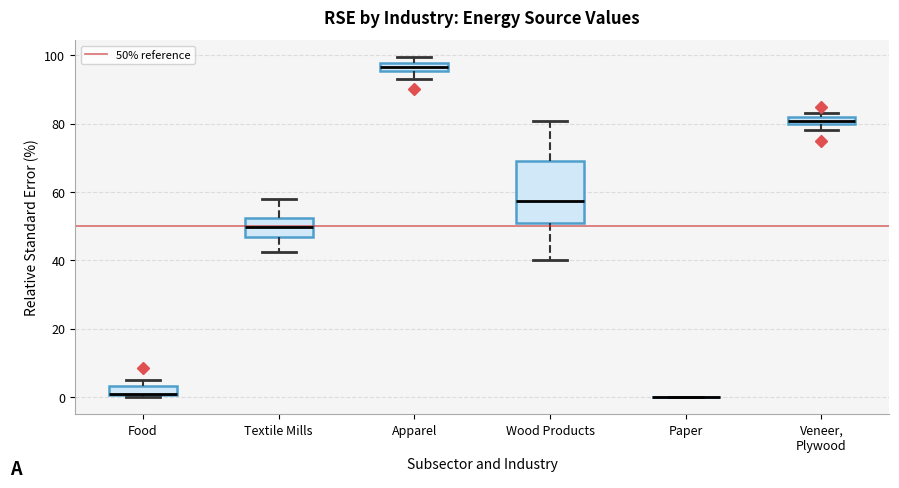

Which box is the tallest, from its lower edge to its upper edge?

Wood Products